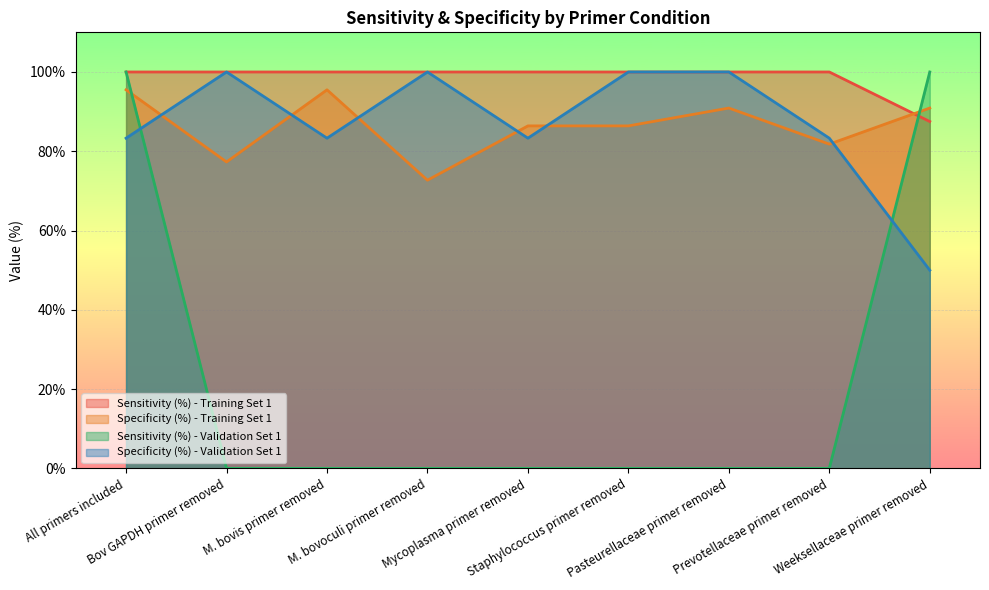

Which label corresponds to the largest value in the chart?

All primers included